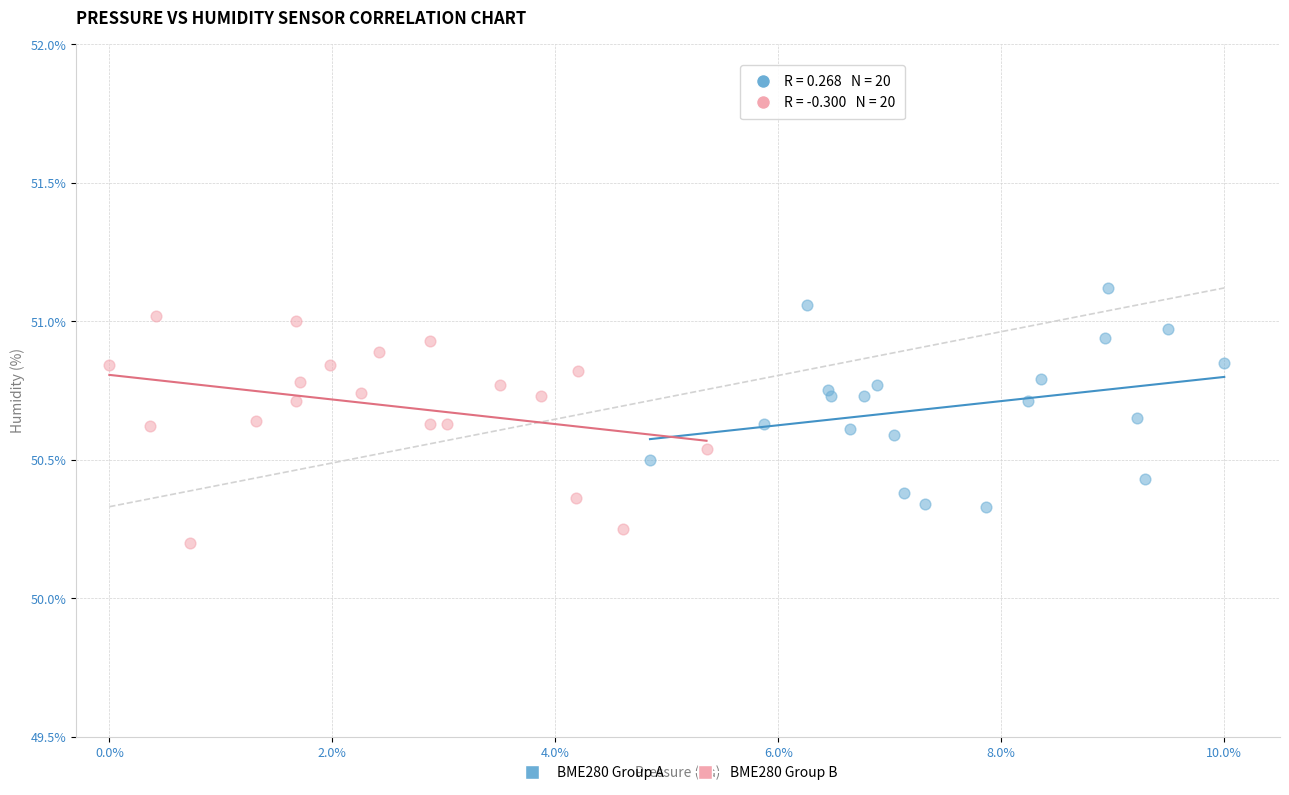

Which series reaches the maximum Y coordinate?

BME280 Group A